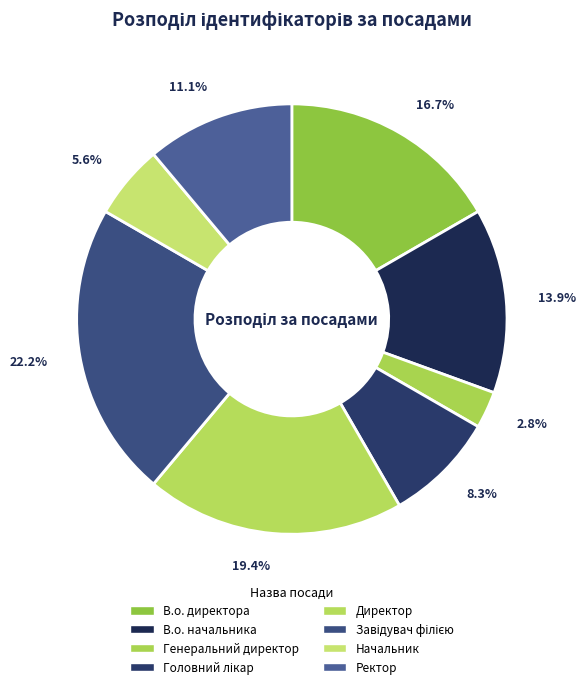

Rank the categories by value from highest to lowest.

Завідувач філією, Директор, В.о. директора, В.о. начальника, Ректор, Головний лікар, Начальник, Генеральний директор